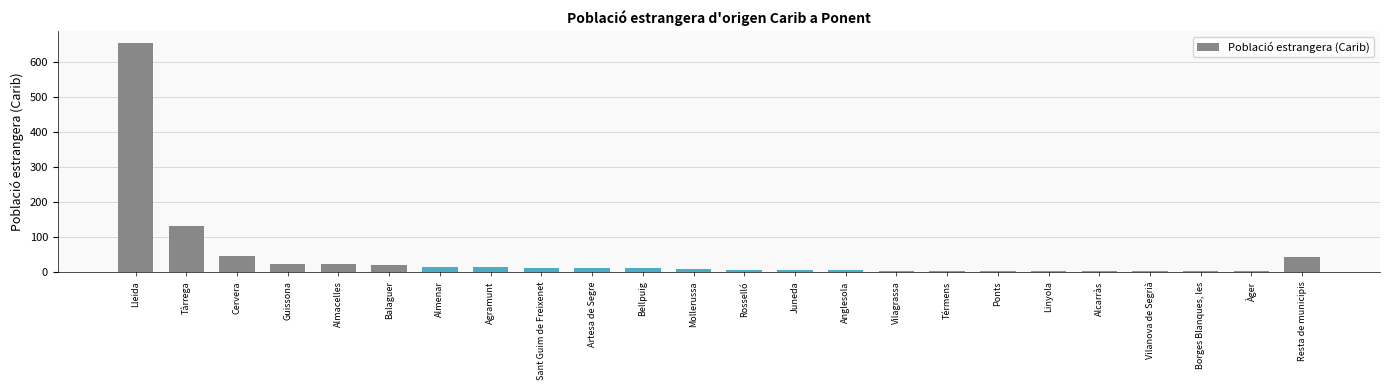

What is the maximum value shown in the chart?

655